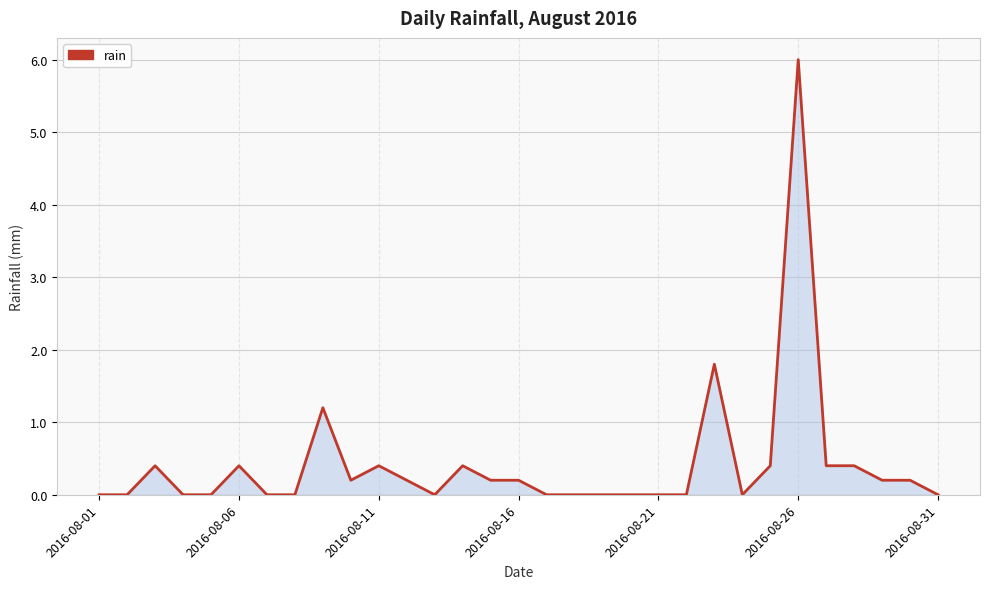

What is the difference between the maximum and minimum values?

6.0